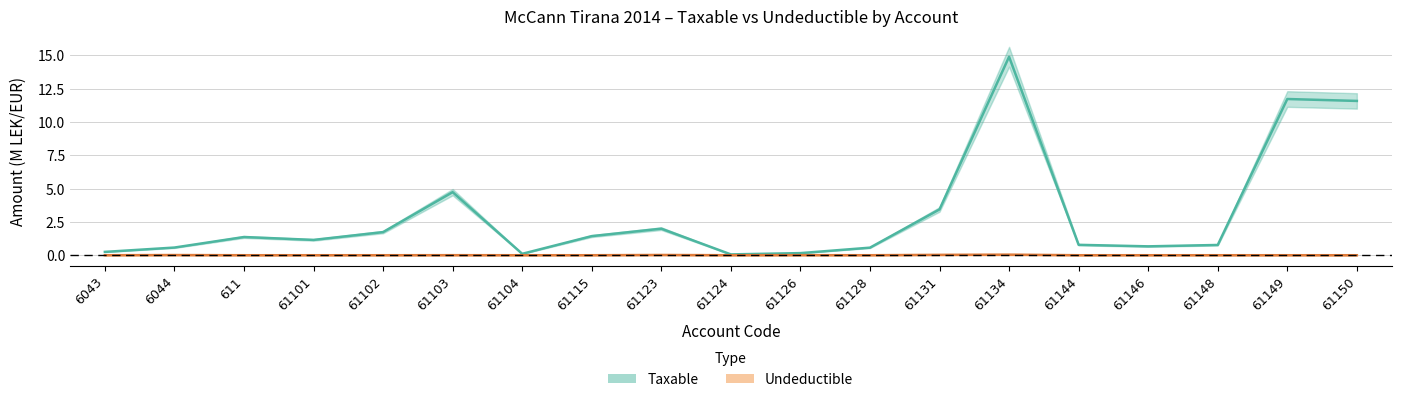

Which category has the lowest value in the Taxable series?

61124